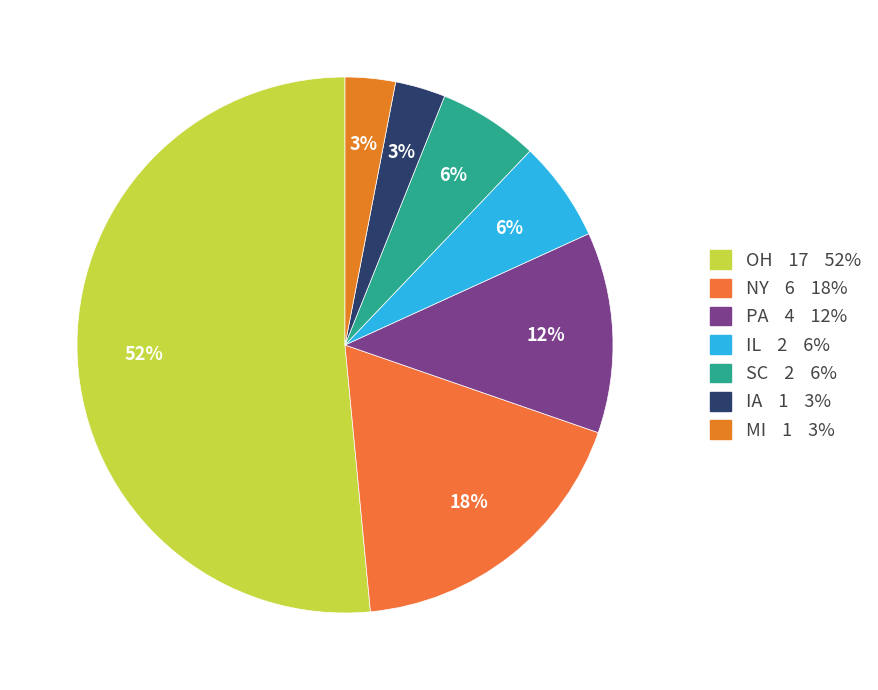

How many slices are in this pie chart?

7